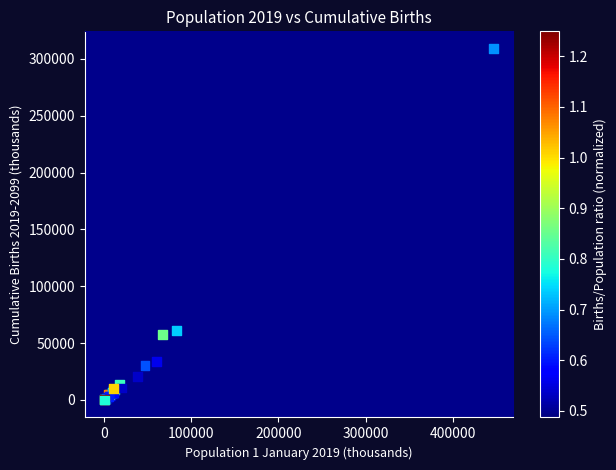

What Y value in the scatter plot is closest to 154367?

61047.9